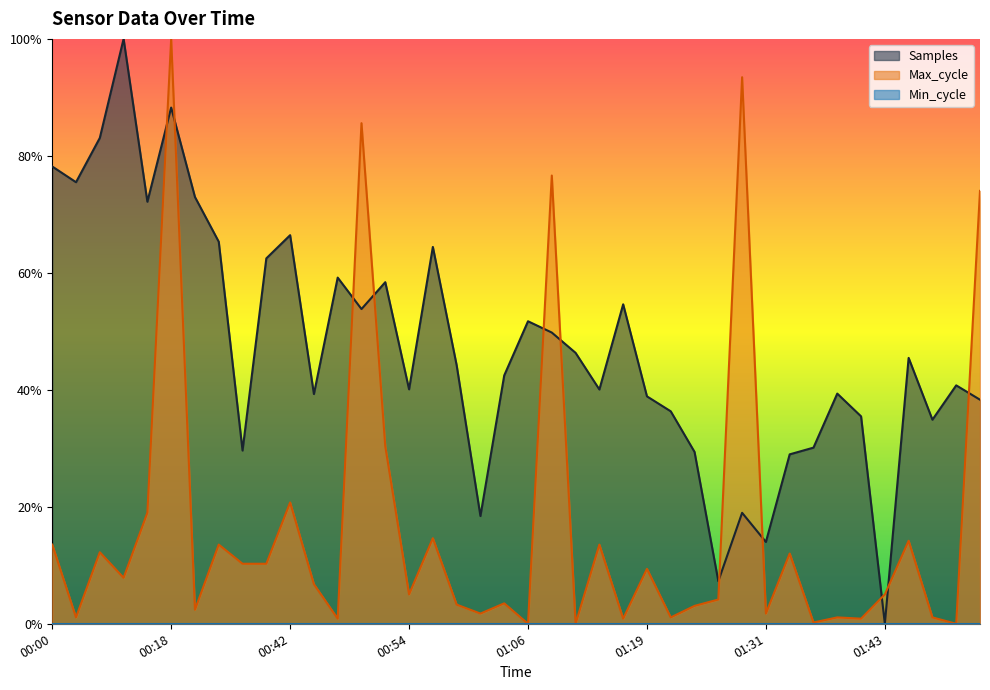

What is the difference between the maximum and minimum values in the Samples series?

1.0